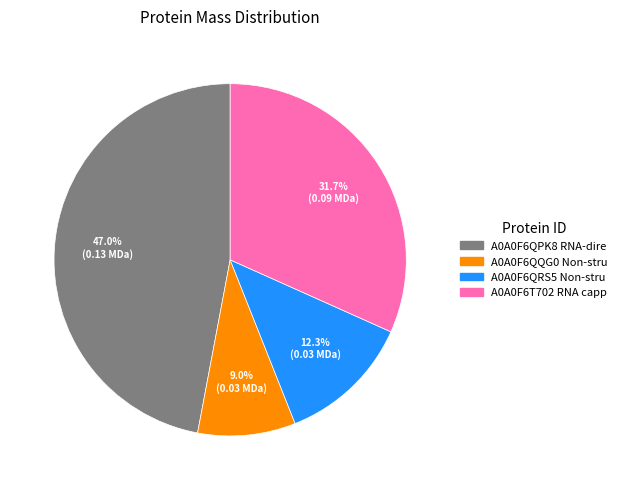

How many segments does this pie chart have?

4